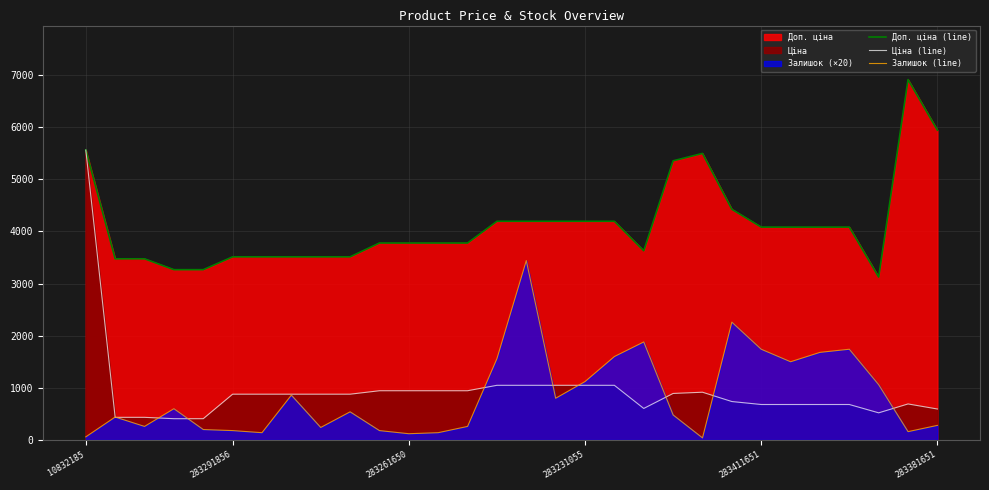

In Залишок (line), how many points are higher than both neighbors (excluding endpoints)?

8